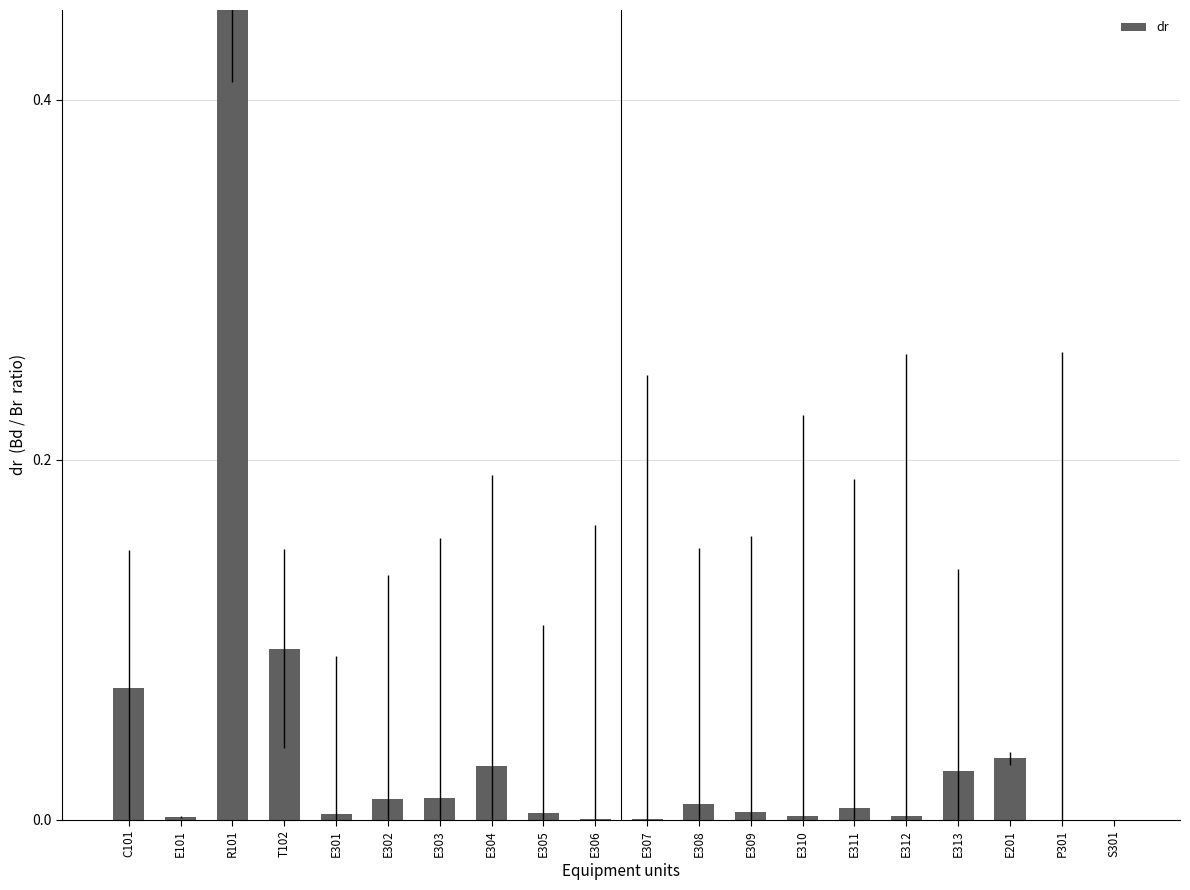

Does the chart contain stacked bars?

No